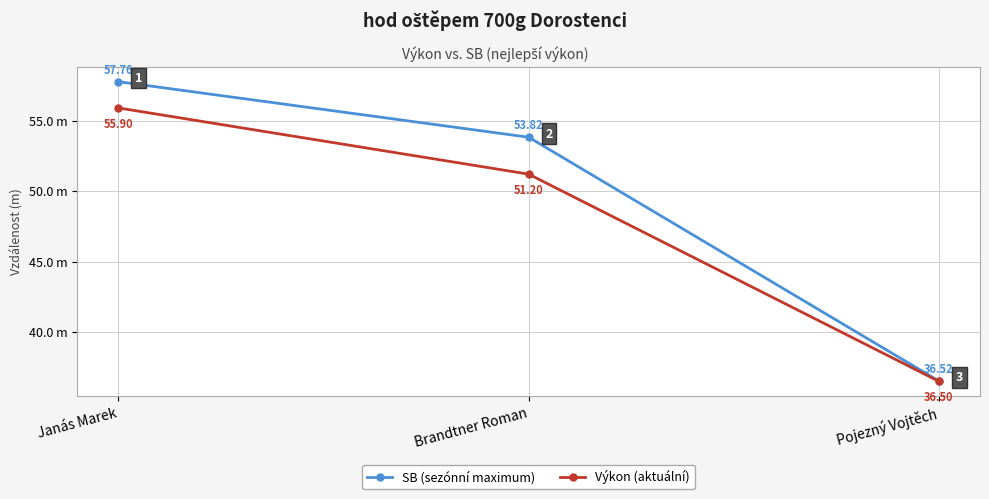

At how many categories does at least one series exceed 44?

2